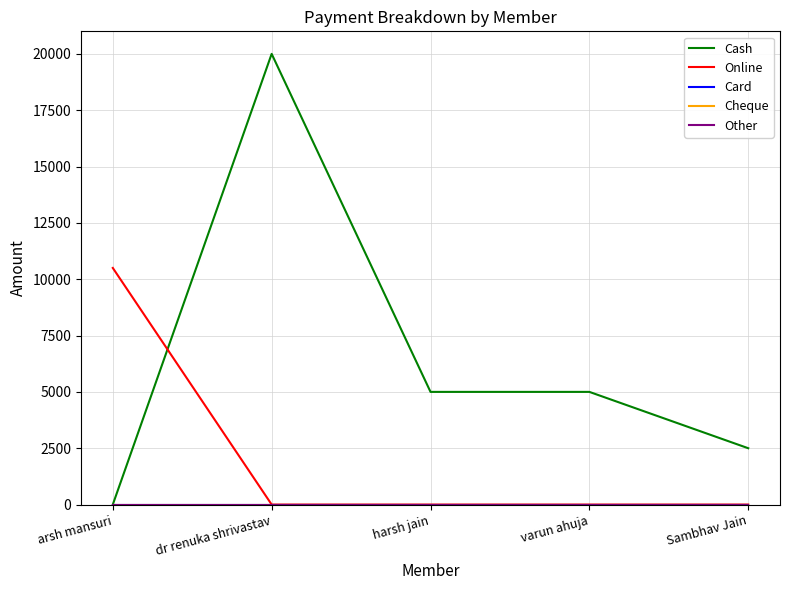

What is the spread (max minus min) of values at varun ahuja?

5000